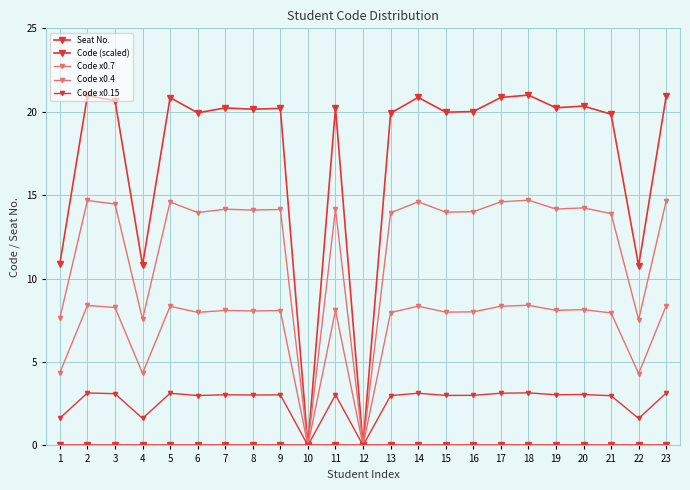

Is it true that Code (scaled) equals 27.8 at 21?

False